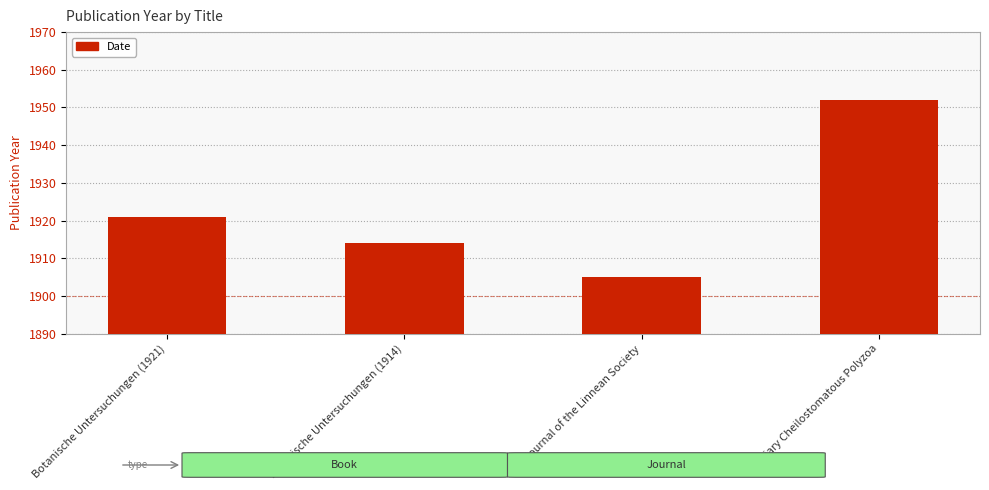

What is the label of the 2nd bar from the left?

Botanische Untersuchungen (1914)